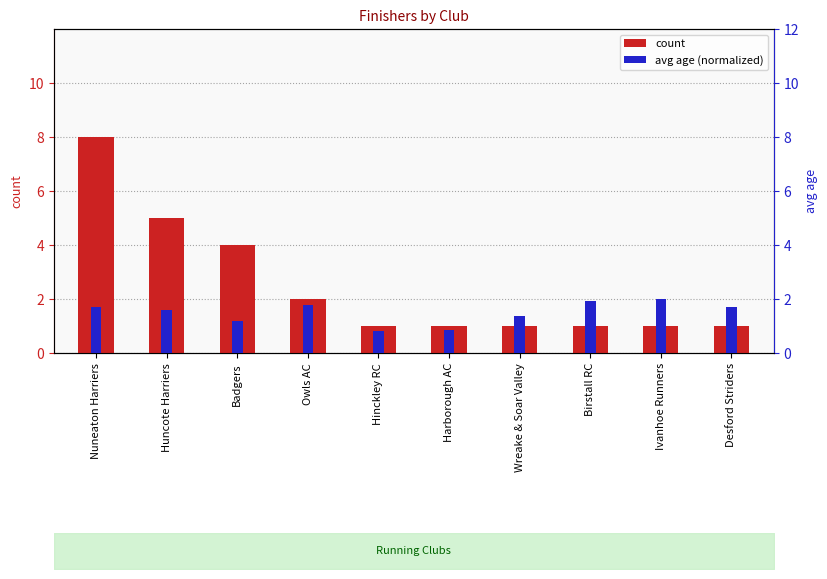

Which has a higher value, Wreake & Soar Valley or Birstall RC?

Wreake & Soar Valley